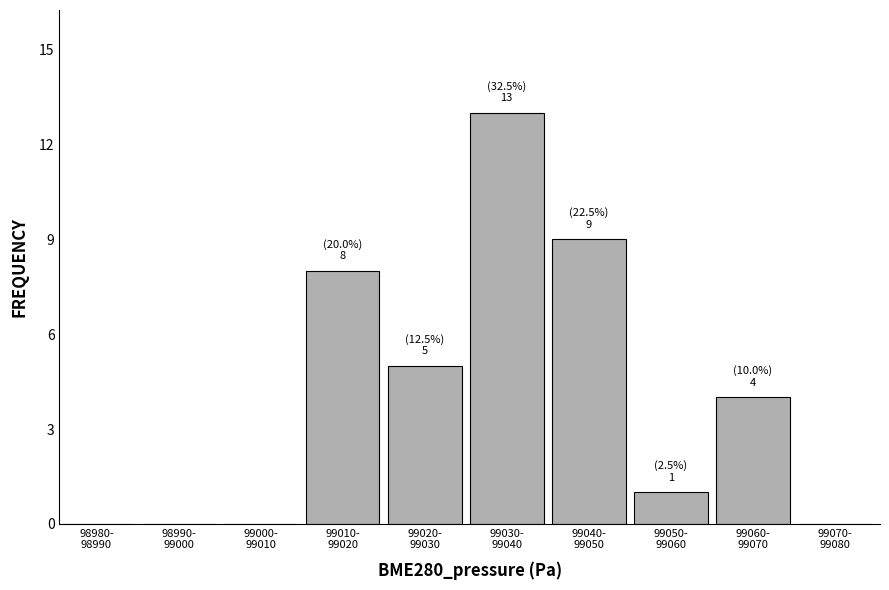

What is the greatest value displayed?

13